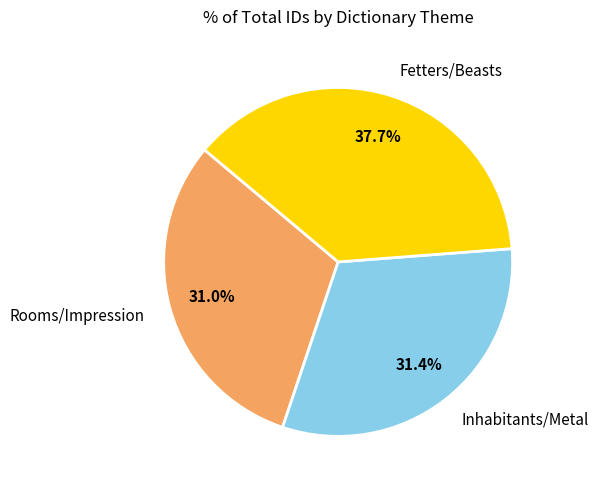

Count the number of slices in the pie.

3